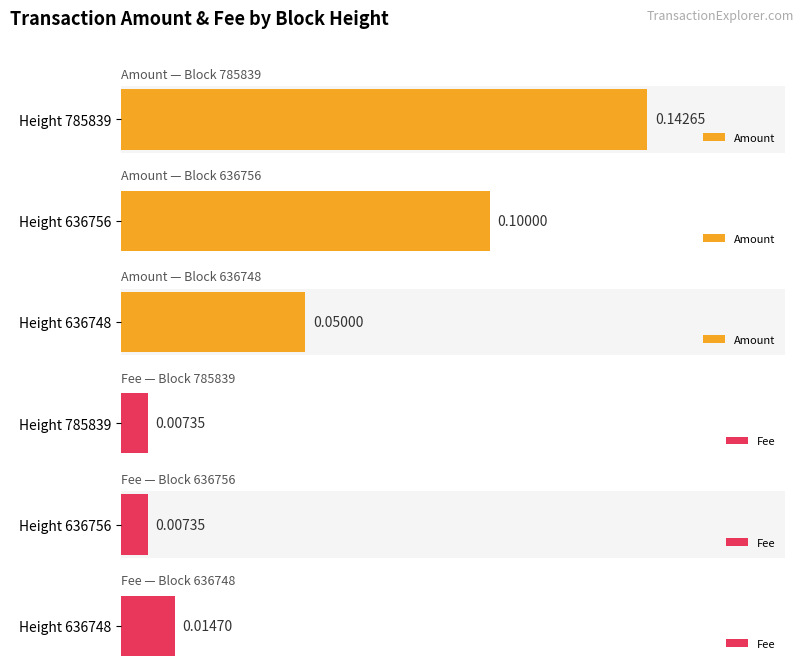

List the series in order of their overall mean, highest first.

Amount, Fee